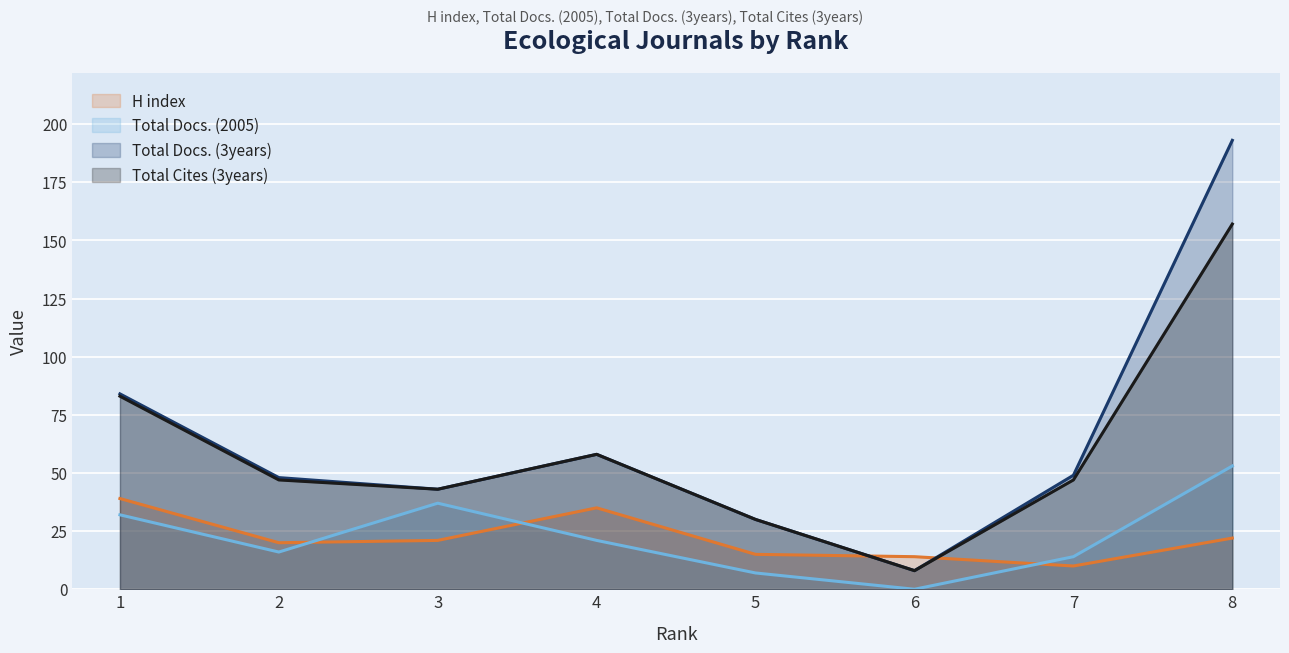

List the labels in order of Total Docs. (2005) value, smallest first.

6, 5, 7, 2, 4, 1, 3, 8